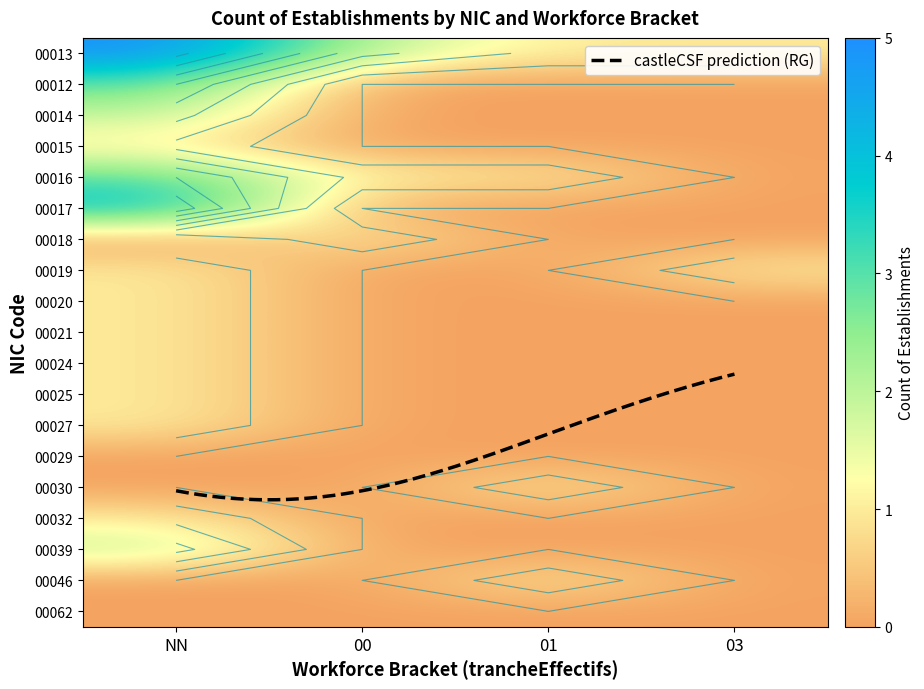

Which category has the highest value in the 00030 series?

01